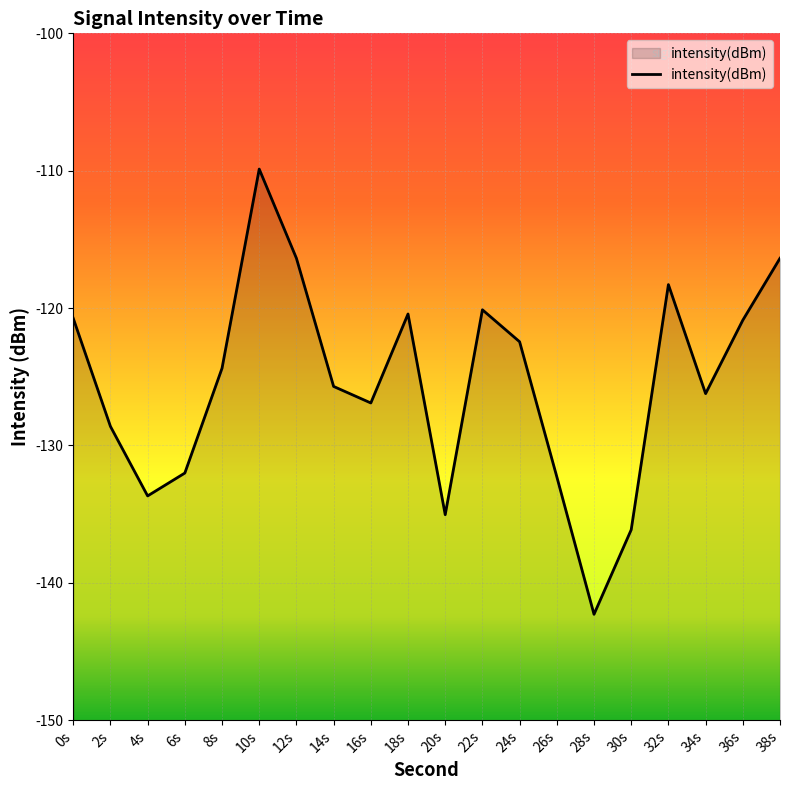

Does the chart display data point markers on the line(s)?

No